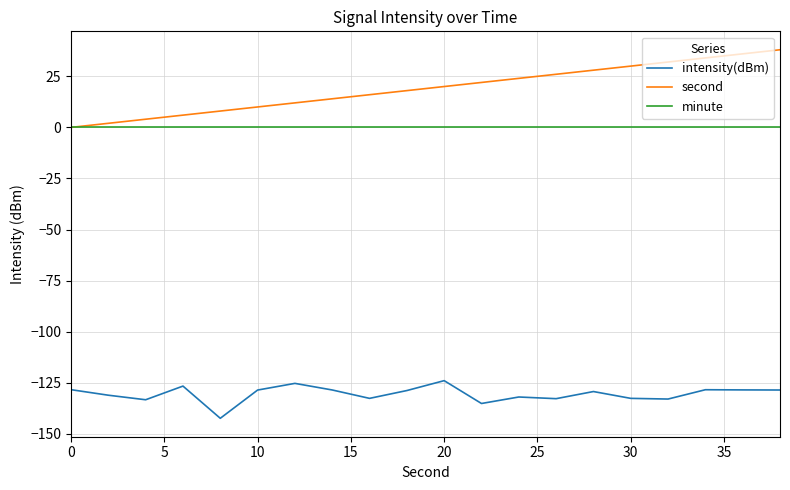

Which series has the largest total across all categories?

second